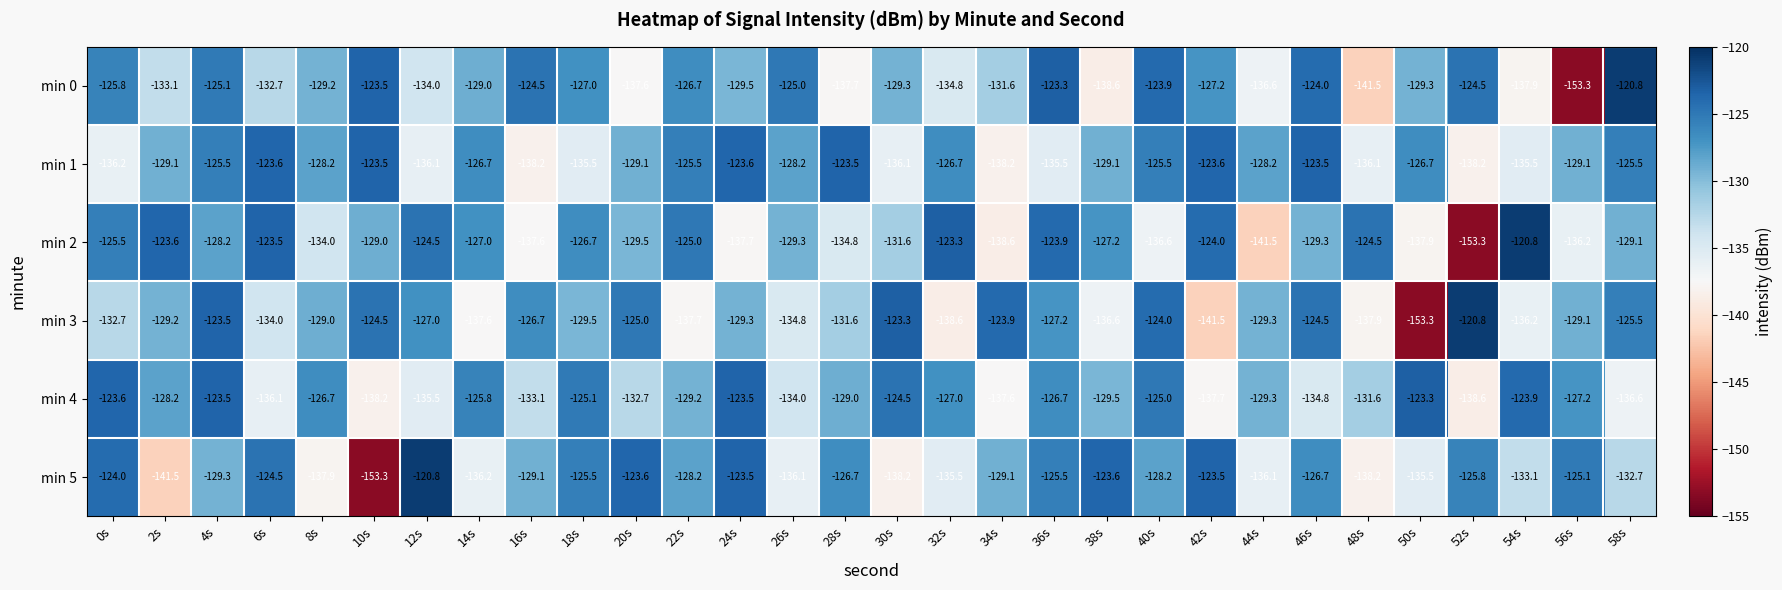

The min 4 series shows -83.9 at 52s. True or false?

False